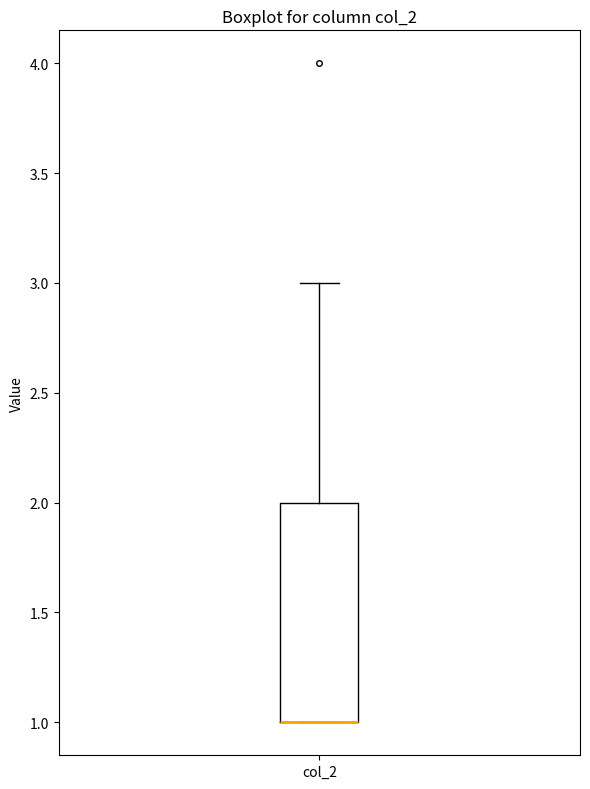

Transcribe this box plot: give where the median line is, the range the box spans, and where the two whiskers end, as read against the y-axis. The values are not printed on the chart, so give them approximately, as read against the axis.

median 1 (drawn on the box's lower edge), box 1 to 2, whiskers 1 to 3